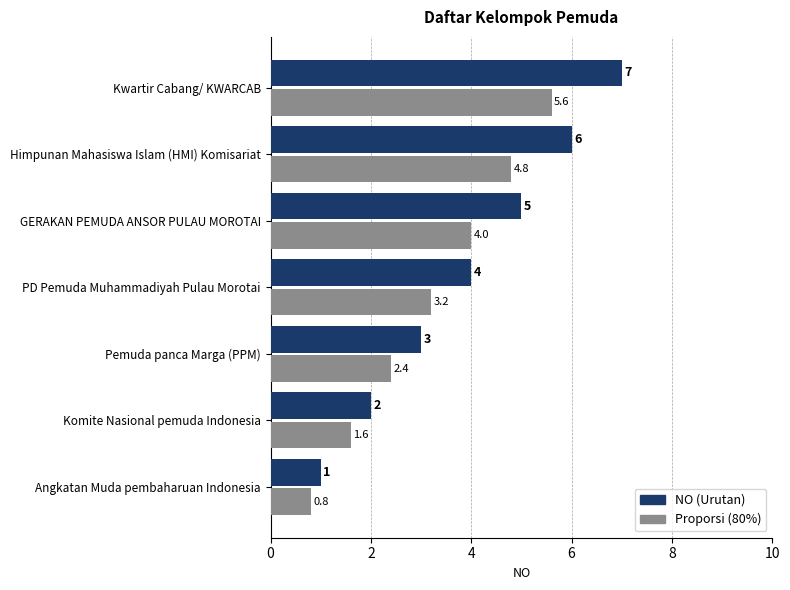

At which category is the sum across all series the highest?

Kwartir Cabang/ KWARCAB